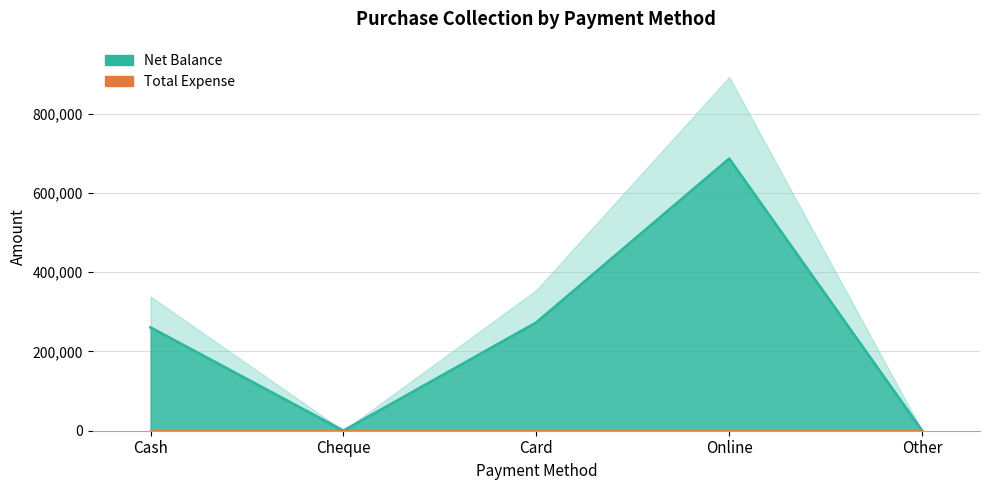

Rank the categories by value from highest to lowest.

Online, Card, Cash, Cheque, Other